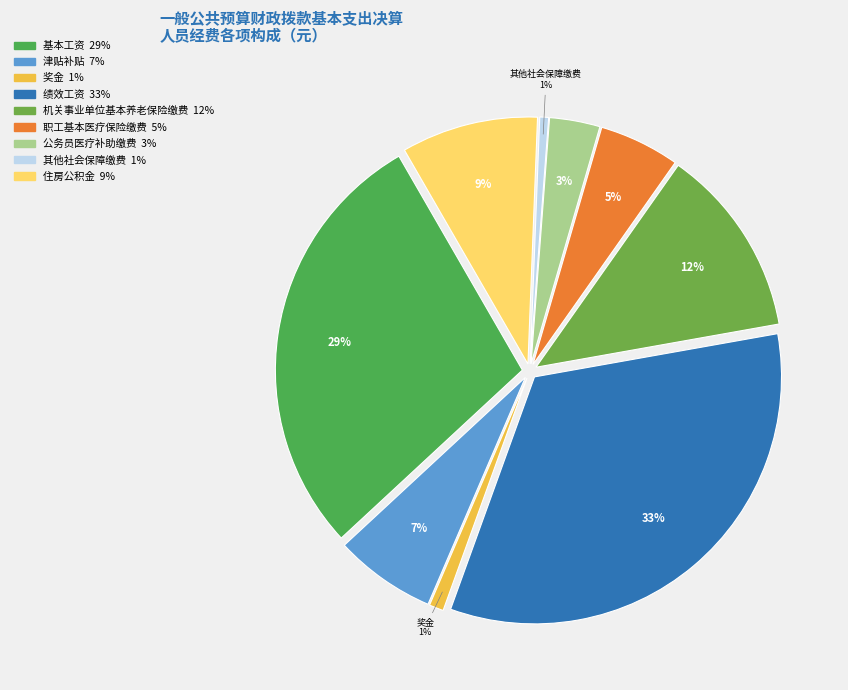

Count the number of slices in the pie.

9